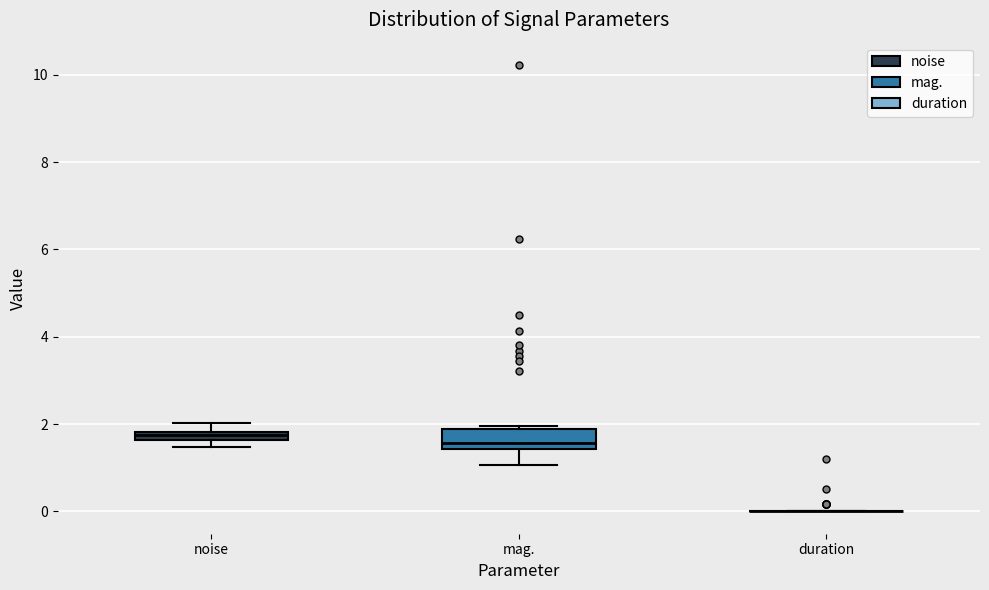

Comparing the boxes themselves (not the whiskers), which one is the tallest?

mag.